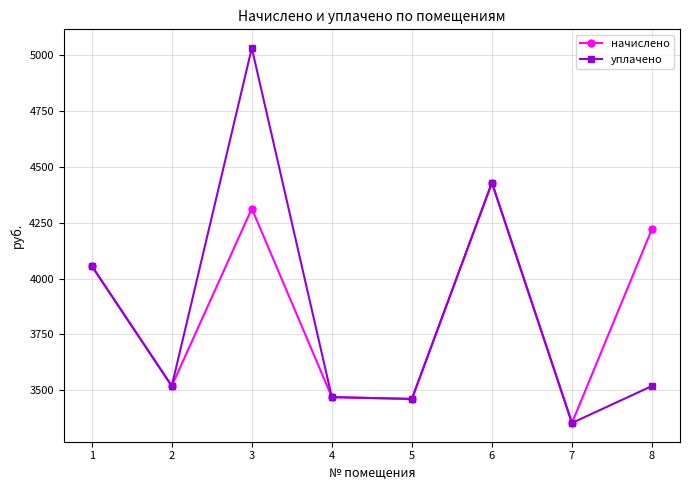

At which category does the chart reach its peak across all series?

3